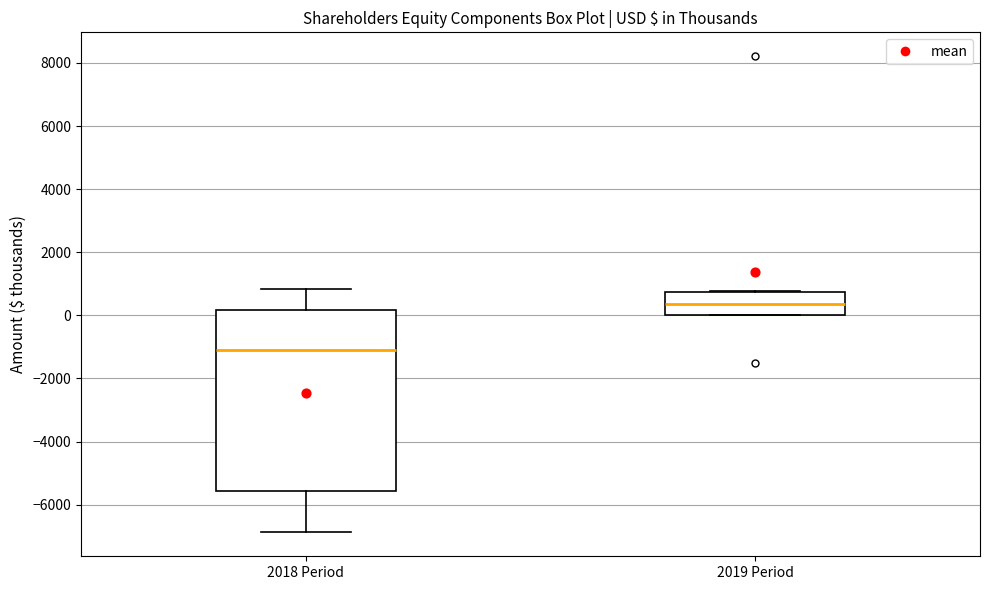

Which box has the highest median line?

2019 Period